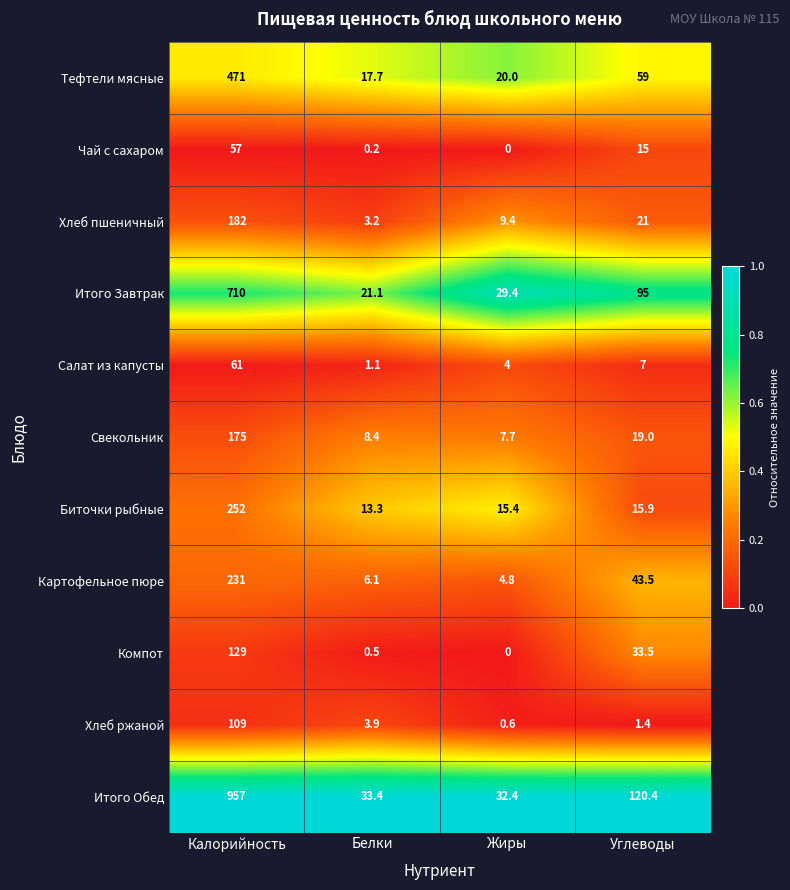

The Итого Обед series shows 1482.2 at Калорийность. True or false?

False